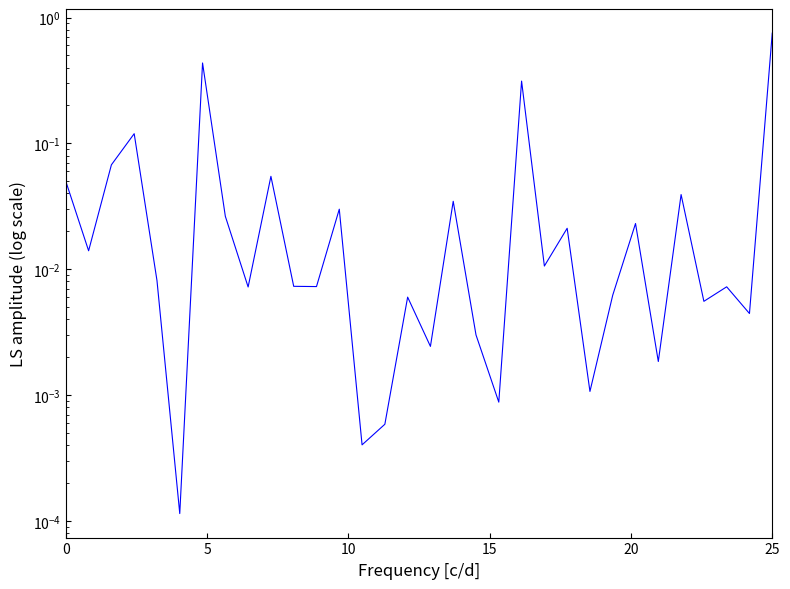

What is the greatest value displayed?

0.8